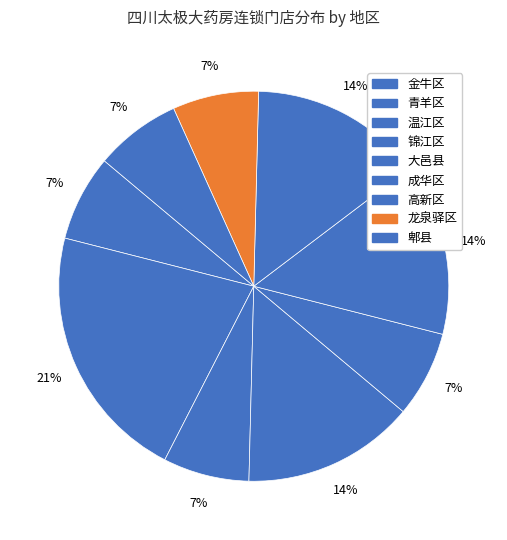

Count the number of slices in the pie.

9